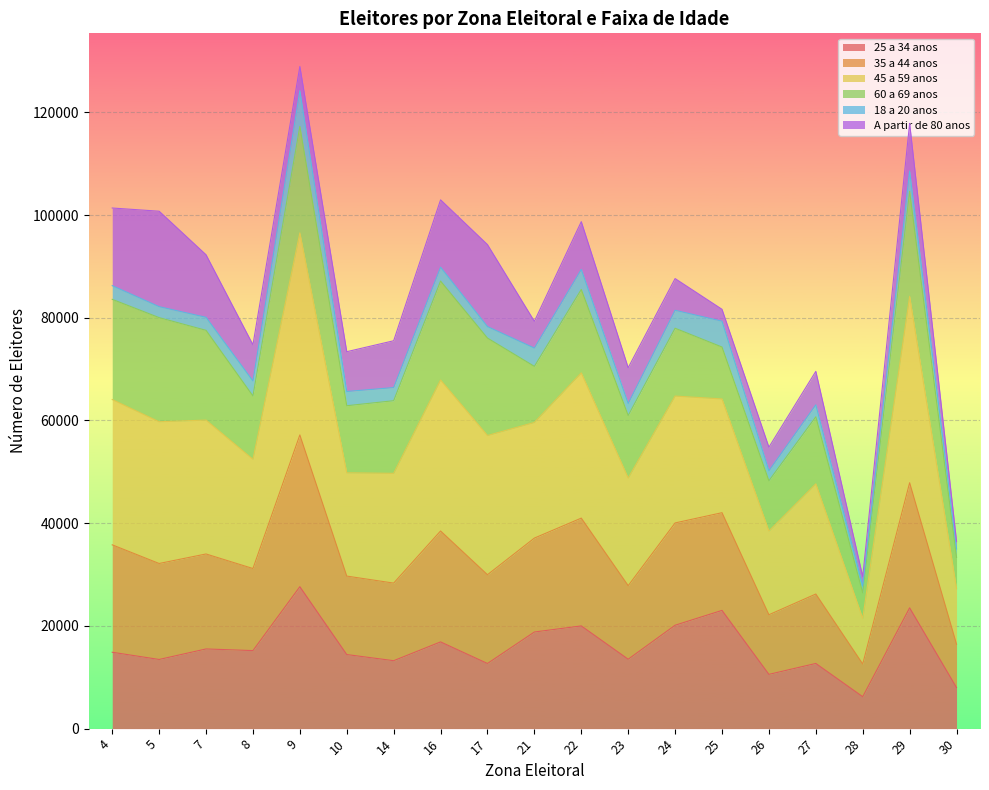

Which has a higher value, 21 or 29?

29